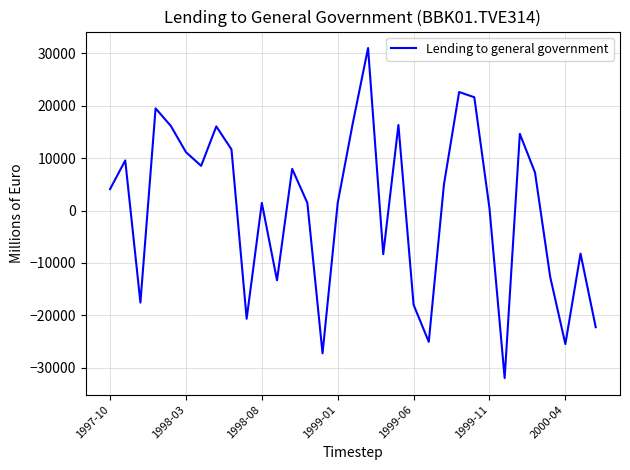

What is the greatest value displayed?

30992